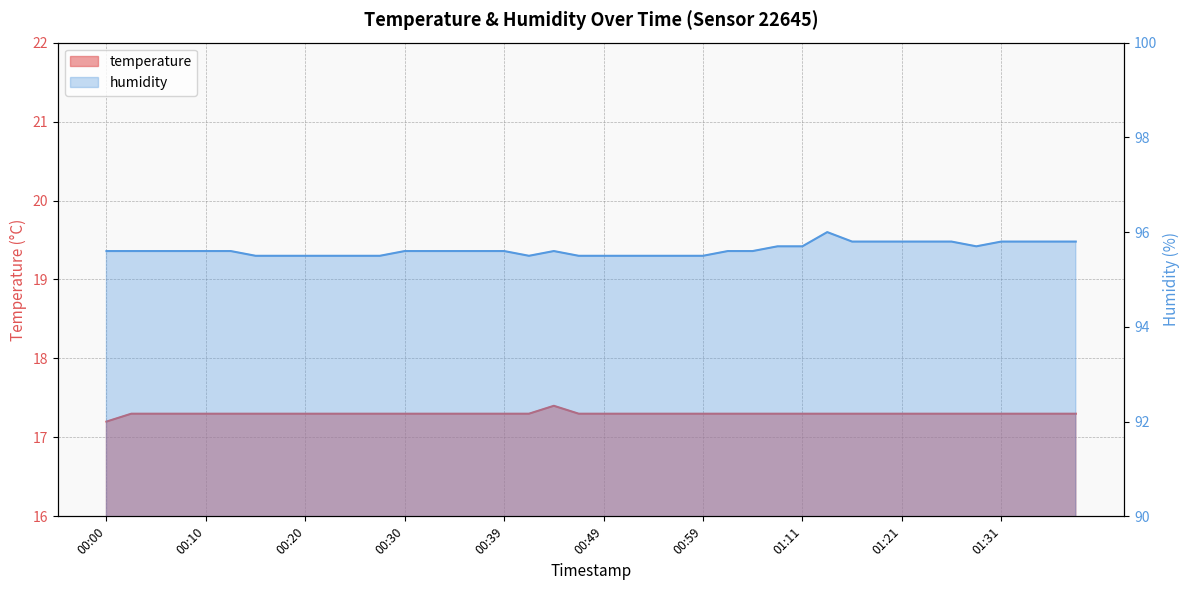

Reading left to right, extract all data points from this chart.

temperature: 17.2	17.3	17.3	17.3	17.3	17.3	17.3	17.3	17.3	17.3	17.3	17.3	17.3	17.3	17.3	17.3	17.3	17.3	17.4	17.3	17.3	17.3	17.3	17.3	17.3	17.3	17.3	17.3	17.3	17.3	17.3	17.3	17.3	17.3	17.3	17.3	17.3	17.3	17.3	17.3
humidity: 95.6	95.6	95.6	95.6	95.6	95.6	95.5	95.5	95.5	95.5	95.5	95.5	95.6	95.6	95.6	95.6	95.6	95.5	95.6	95.5	95.5	95.5	95.5	95.5	95.5	95.6	95.6	95.7	95.7	96.0	95.8	95.8	95.8	95.8	95.8	95.7	95.8	95.8	95.8	95.8